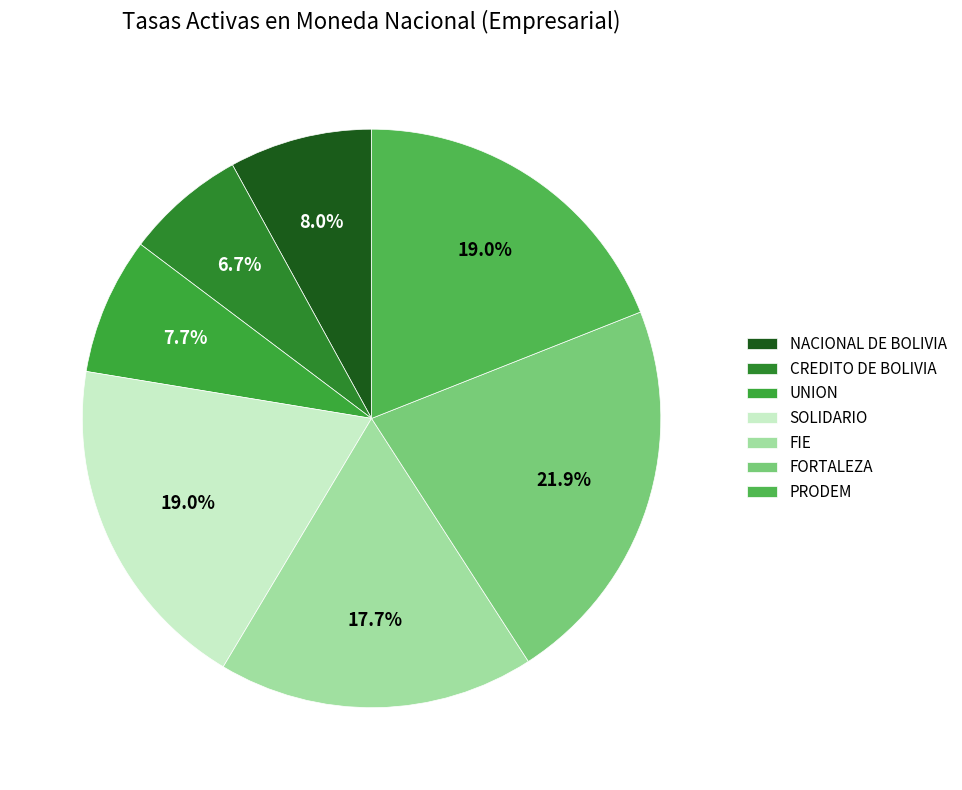

What is the ratio of the value at FIE to the value at NACIONAL DE BOLIVIA?

2.2